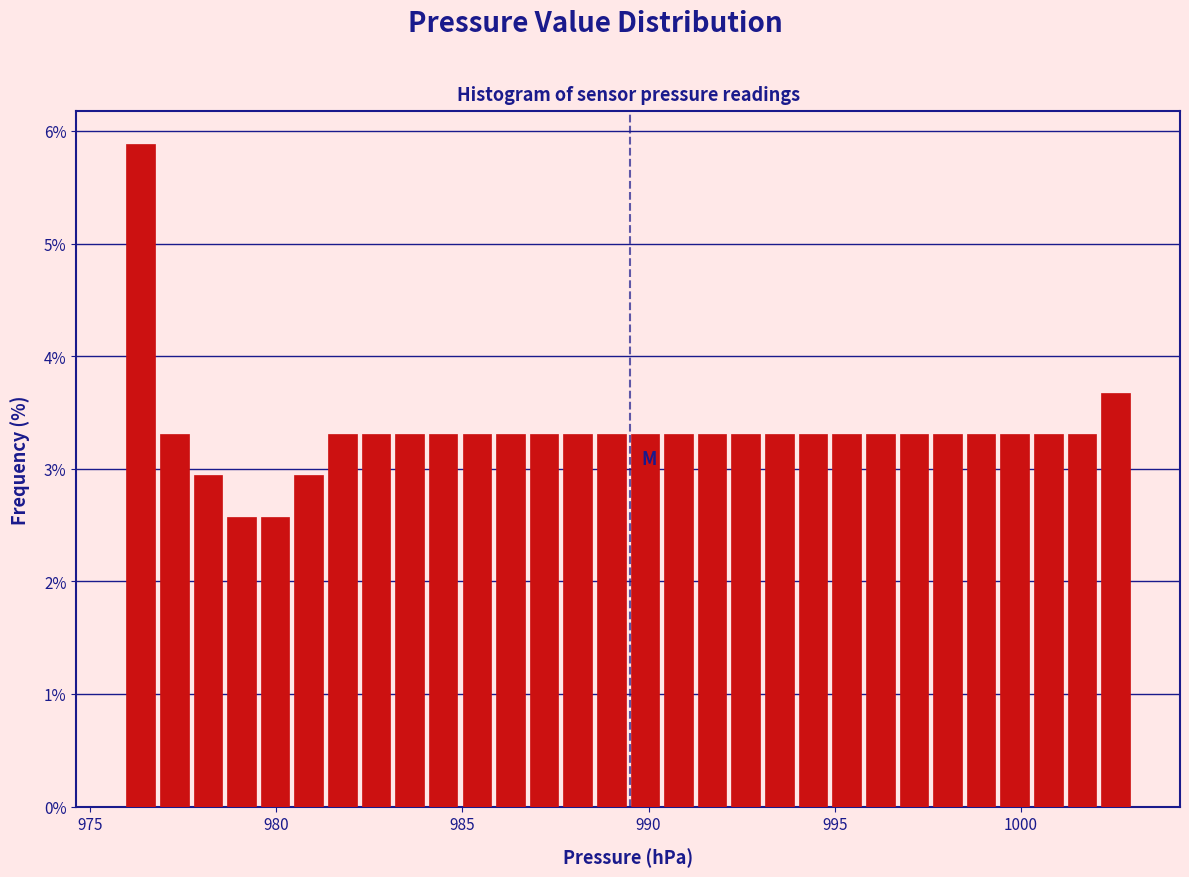

Around what value on the x-axis is the tallest bar? Give the approximate position of its centre, as read against the axis.

976.5